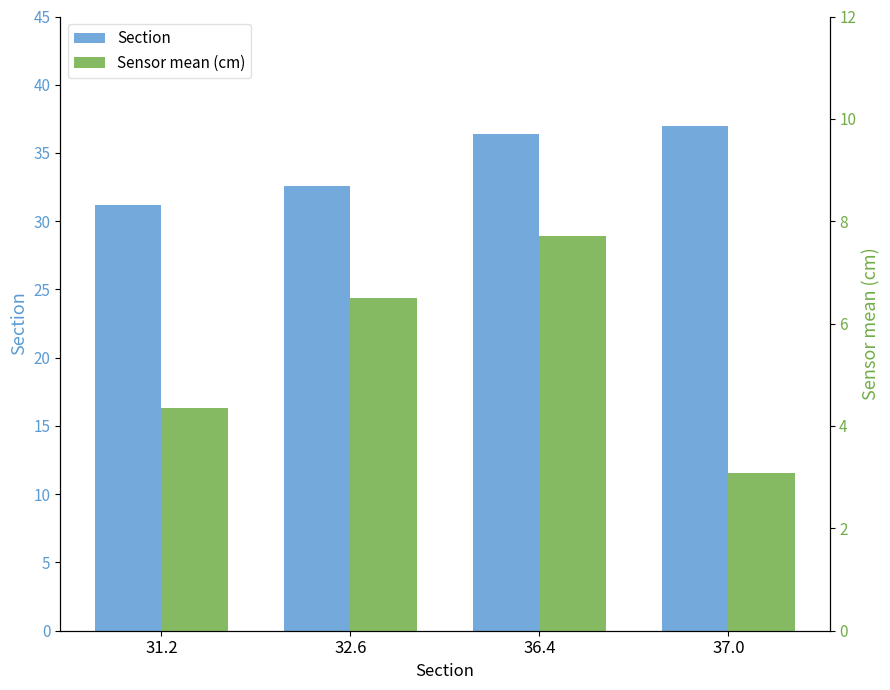

What position from the left is 37.0?

4